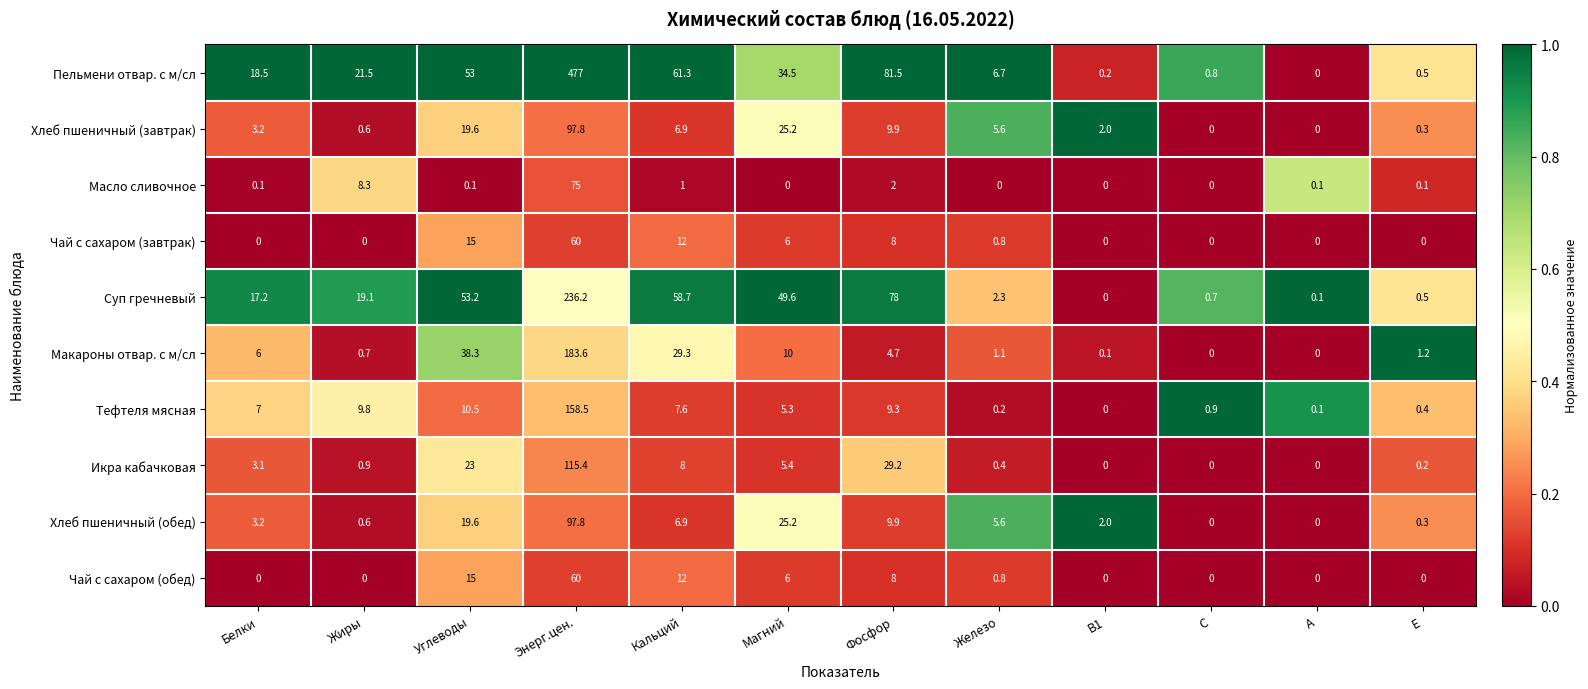

What is the total value across all series at С?

2.4